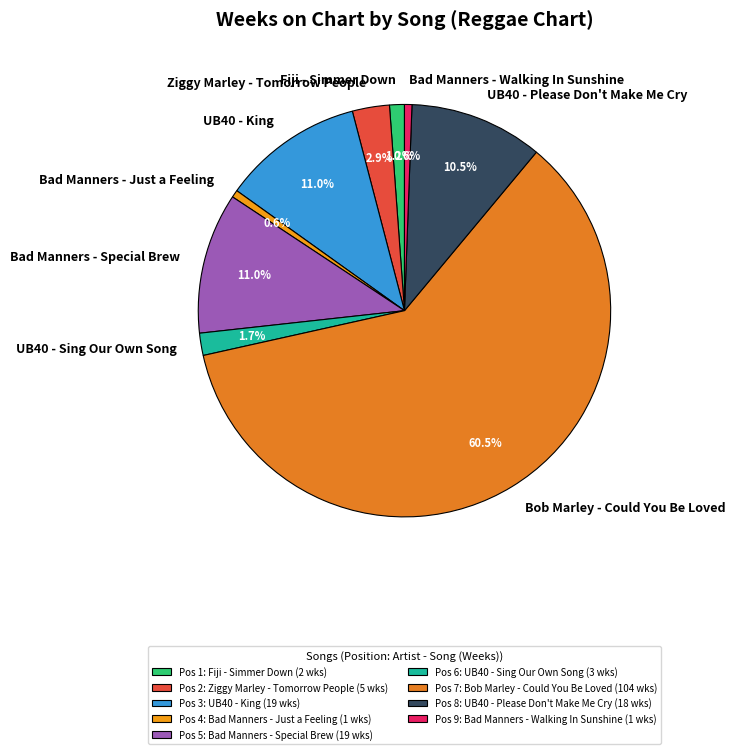

Is Bob Marley - Could You Be Loved the majority of the pie?

Yes